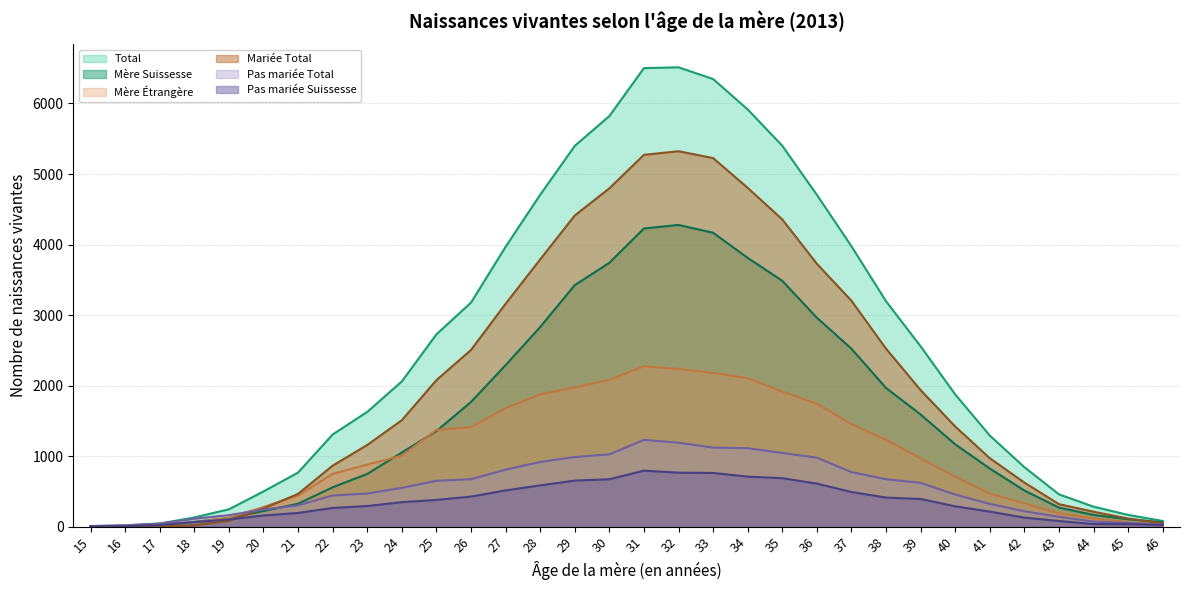

True or false: Mère Suissesse and Pas mariée Total cross at least once.

True